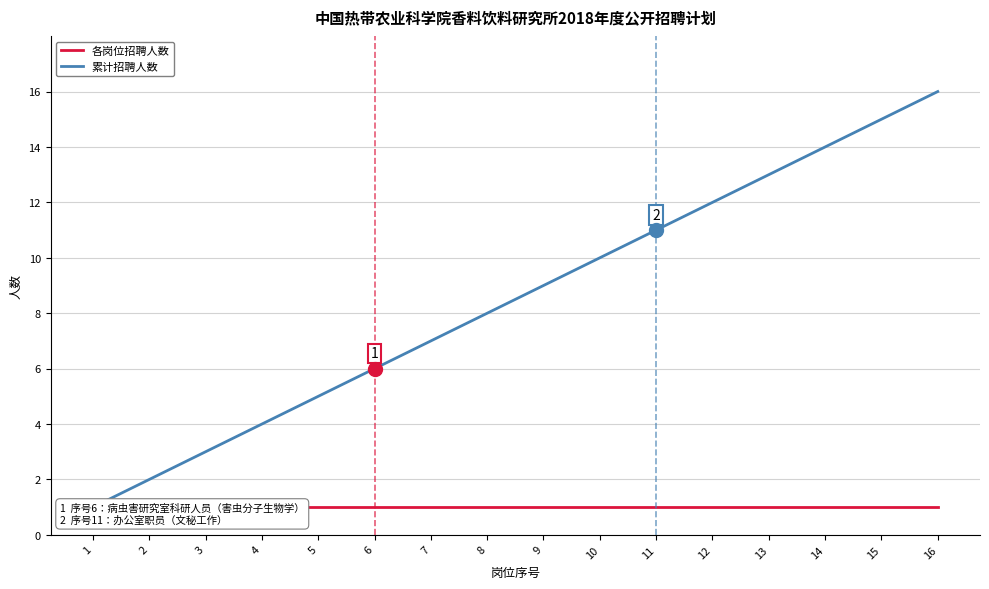

Which series has the largest total across all categories?

累计招聘人数